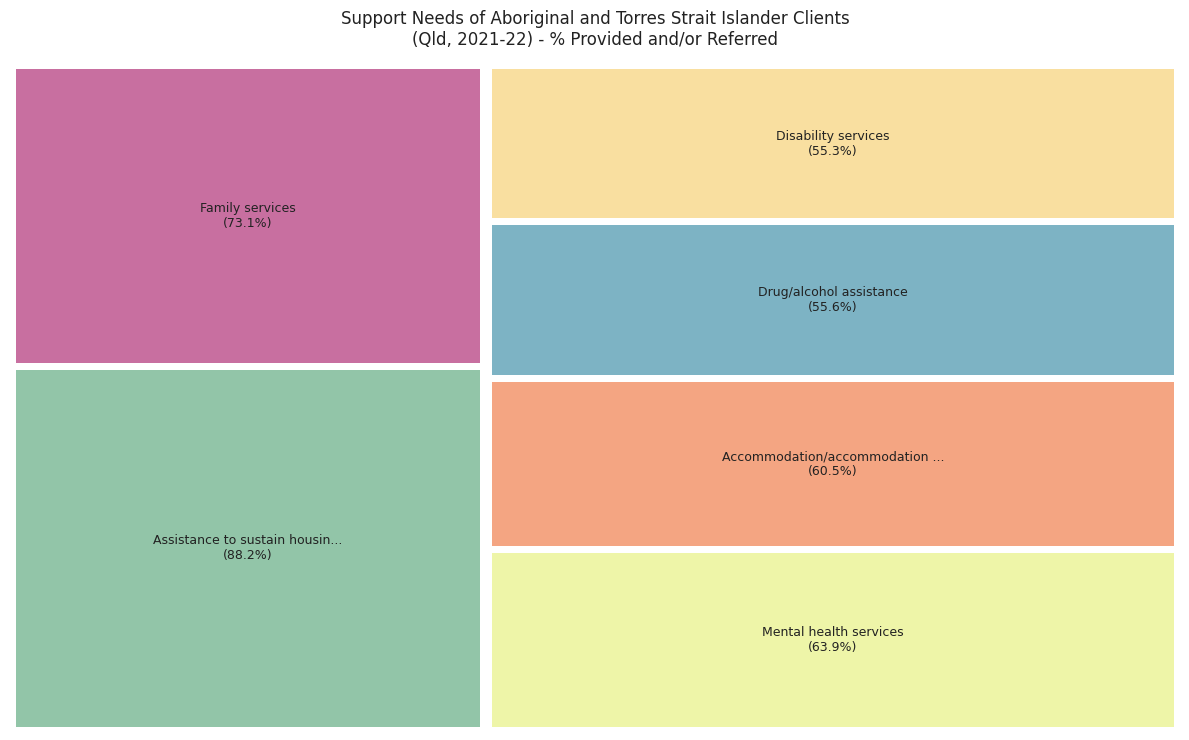

How many segments does this pie chart have?

6